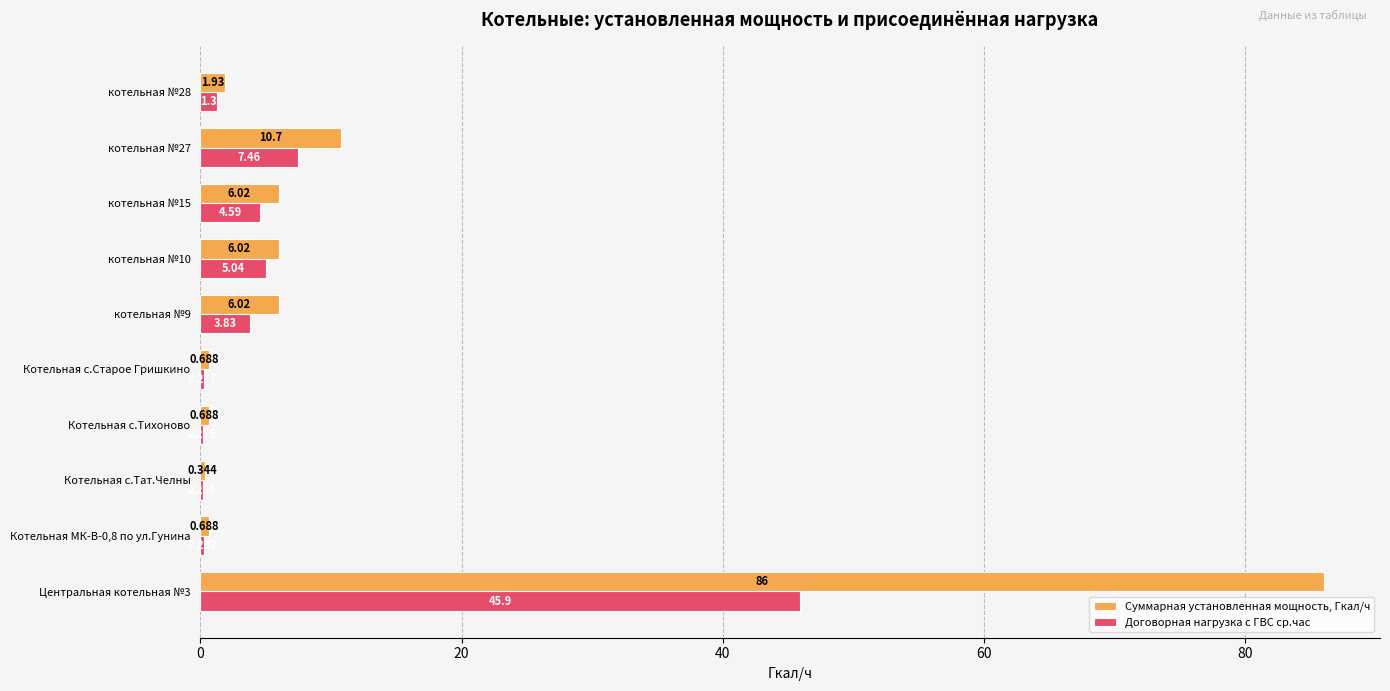

What is the average value of the Суммарная установленная мощность, Гкал/ч series?

11.9